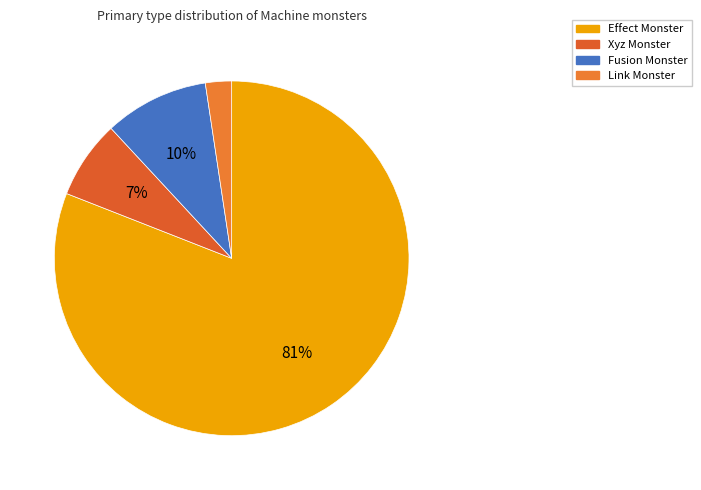

To the nearest percent, what percentage of the pie is Xyz Monster?

7%